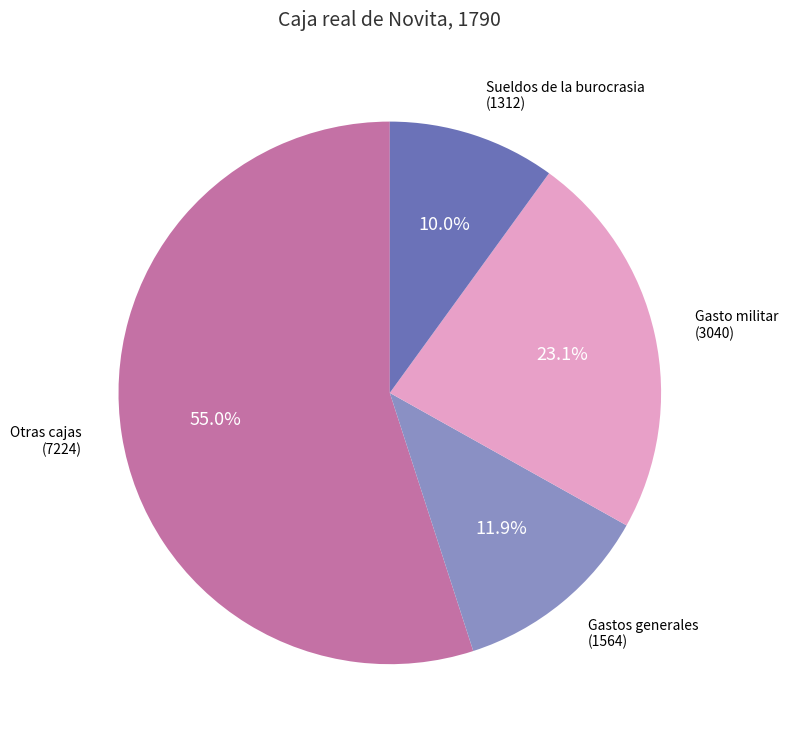

How many segments does this pie chart have?

4